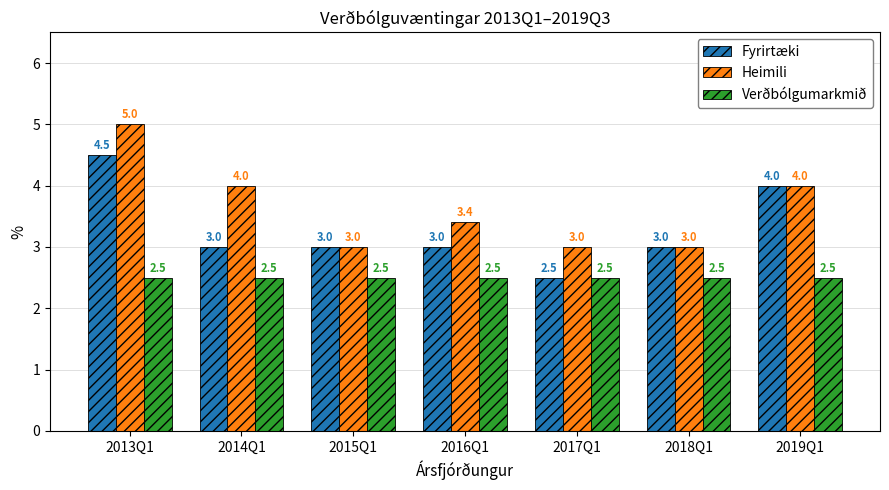

Are the bars grouped side by side (vs. stacked)?

Yes